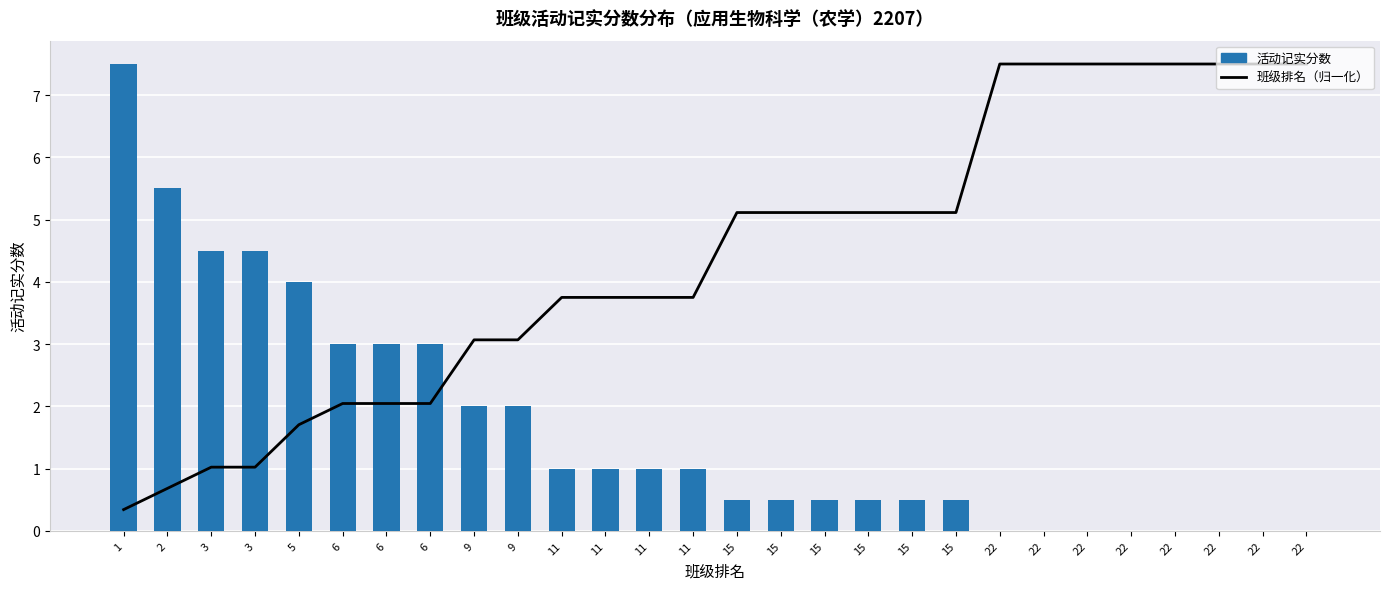

List the series in order of their overall mean, lowest first.

活动记实分数, 班级排名（归一化）